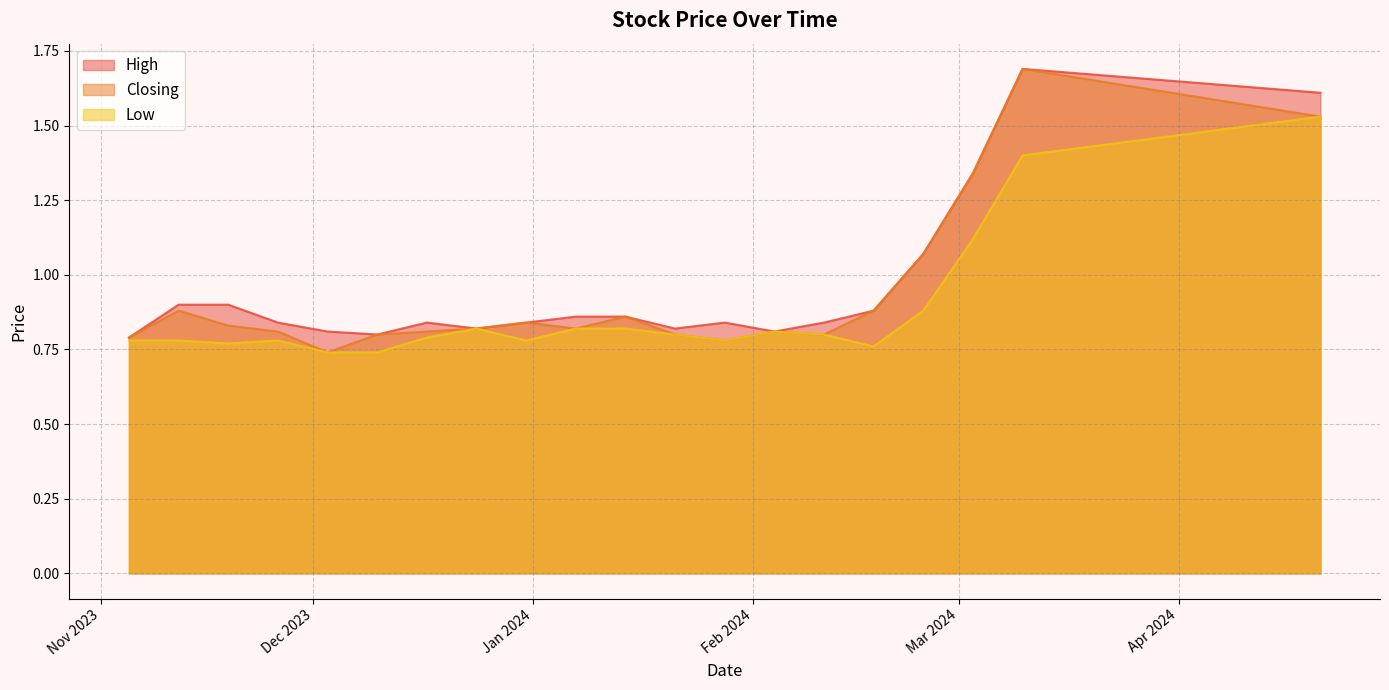

What is the label of the 14th point from the right?

04/02/2024